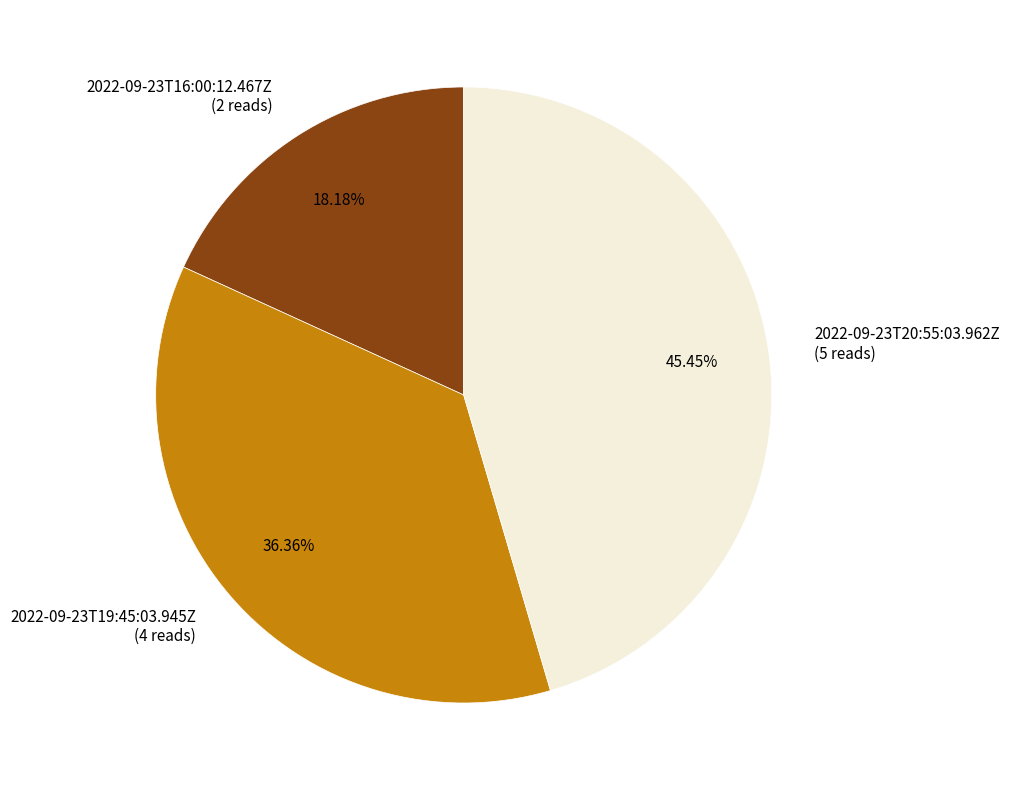

Which category has the biggest portion of the pie?

2022-09-23T20:55:03.962Z